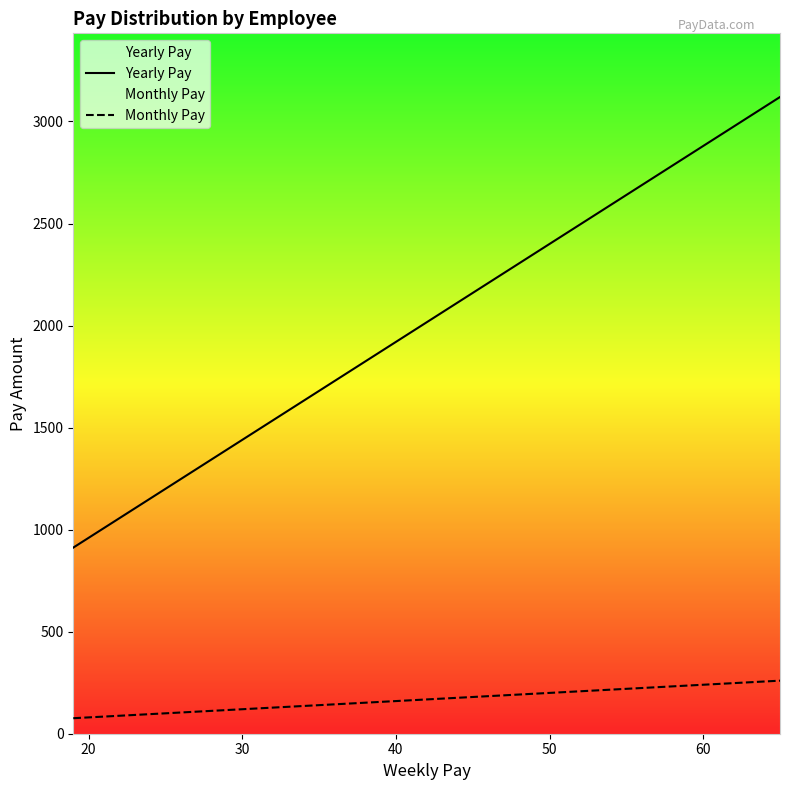

True or false: Monthly Pay and Yearly Pay intersect in this chart.

False